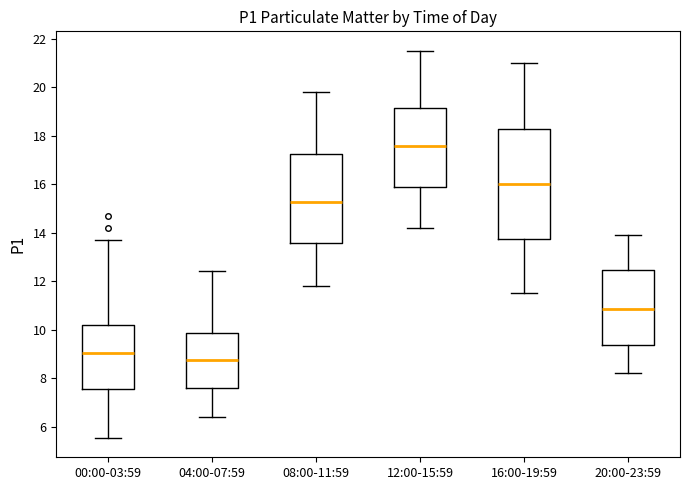

Reading left to right, read every box against the y-axis: the position of its median line, the range the box covers, and the ends of its whiskers. The values are not printed on the chart, so give them approximately, as read against the axis.

00:00-03:59: median 9.0, box 7.6 to 10.2, whiskers 5.6 to 13.8
04:00-07:59: median 8.8, box 7.6 to 9.8, whiskers 6.4 to 12.4
08:00-11:59: median 15.2, box 13.6 to 17.2, whiskers 11.8 to 19.8
12:00-15:59: median 17.6, box 15.8 to 19.2, whiskers 14.2 to 21.6
16:00-19:59: median 16.0, box 13.8 to 18.2, whiskers 11.6 to 21.0
20:00-23:59: median 10.8, box 9.4 to 12.4, whiskers 8.2 to 14.0